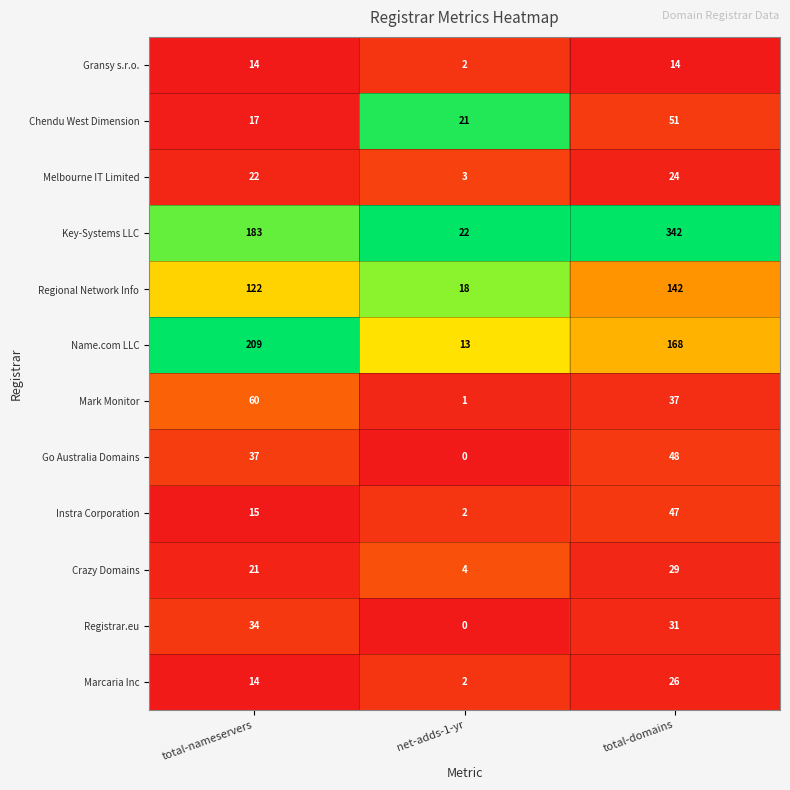

How many distinct data groups are displayed?

12